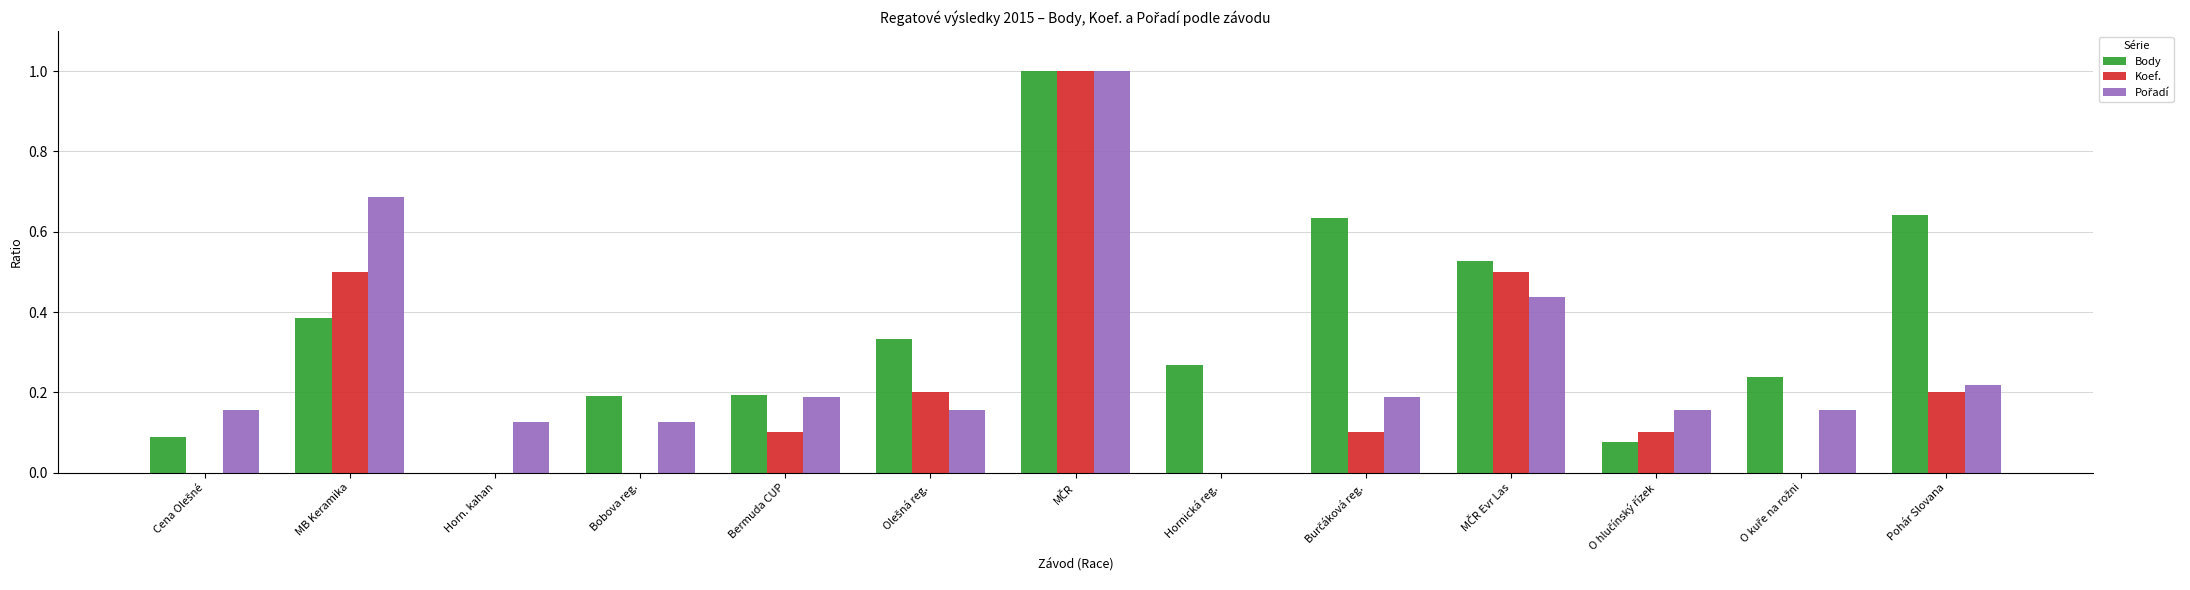

What is the maximum value for Body?

1.0